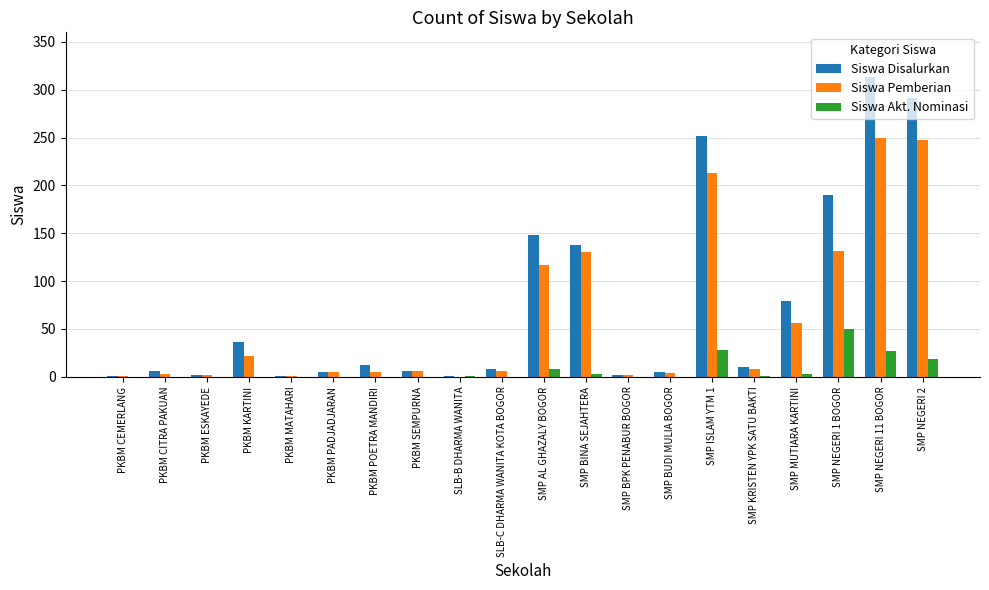

Which series has the largest total across all categories?

Siswa Disalurkan